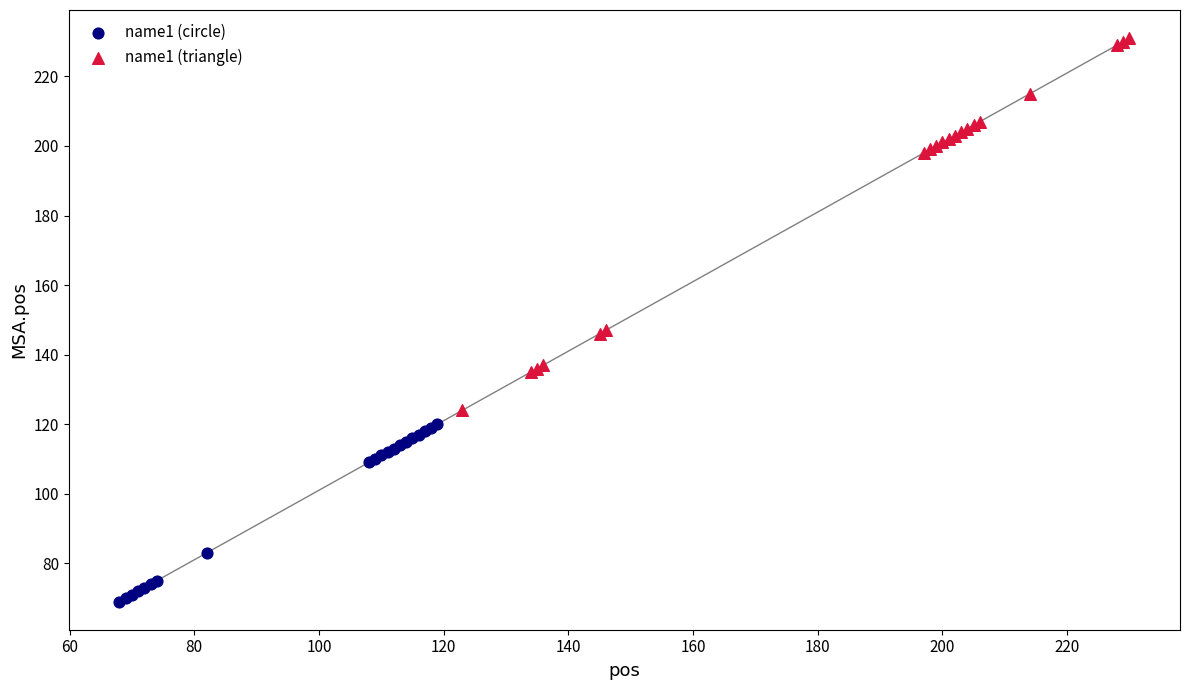

Which series reaches the minimum Y coordinate?

name1 (circle)